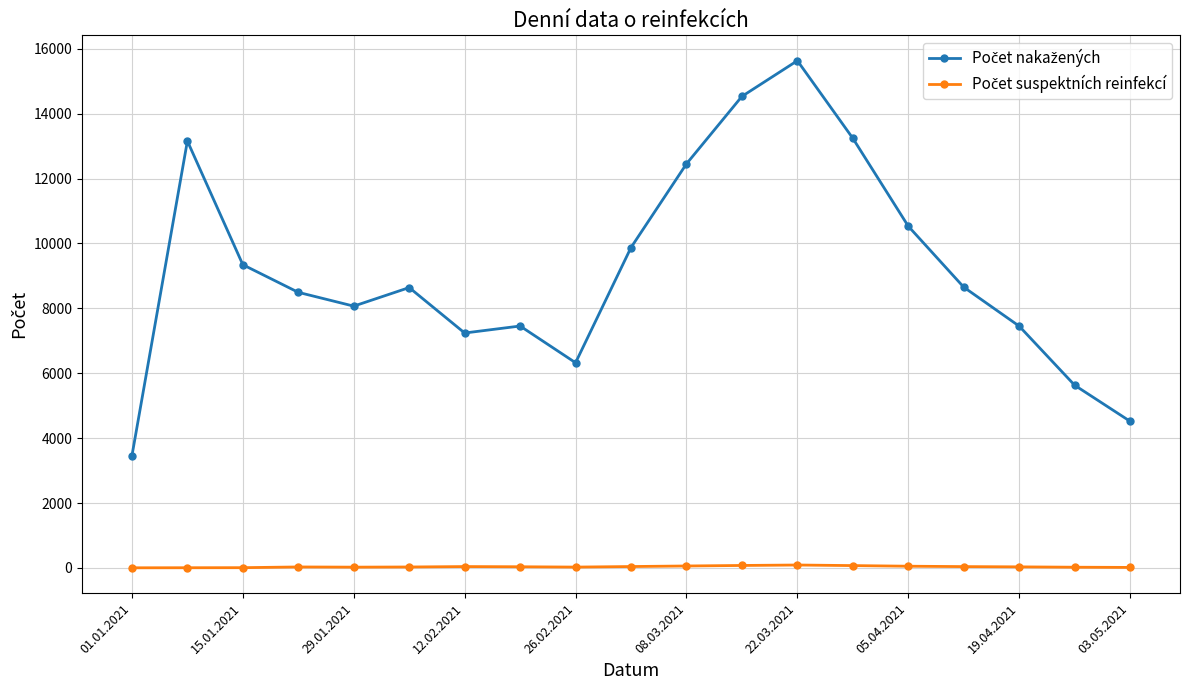

At how many categories does at least one series exceed 3718?

18